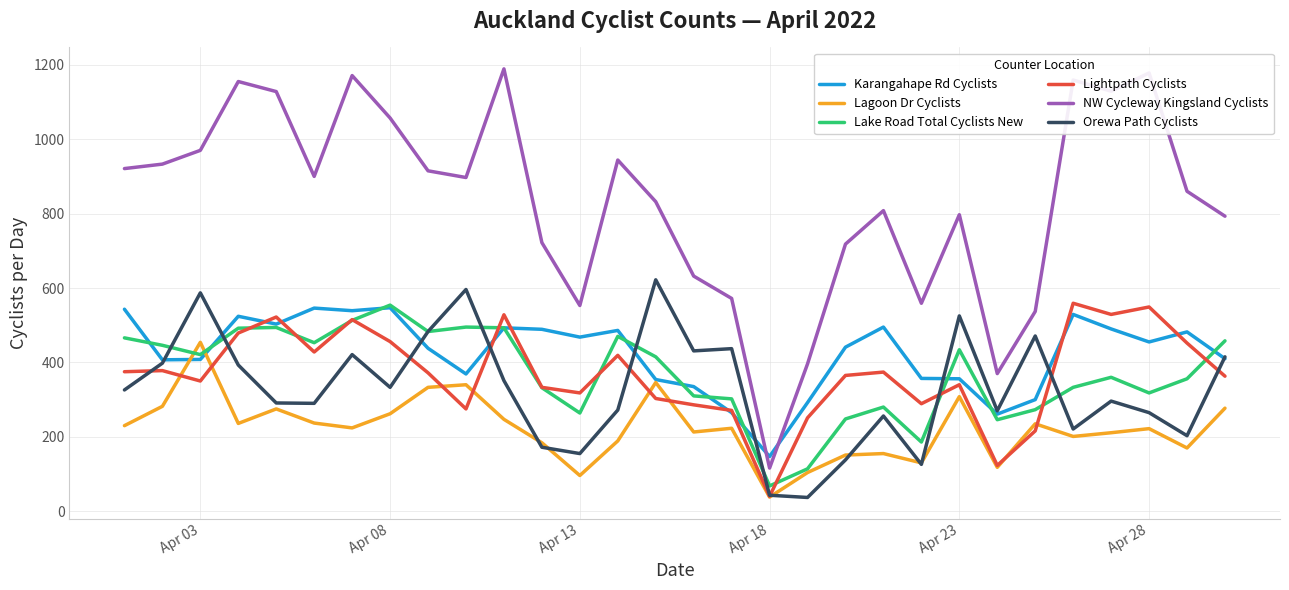

How many values in the Lightpath Cyclists series are below 372?

15